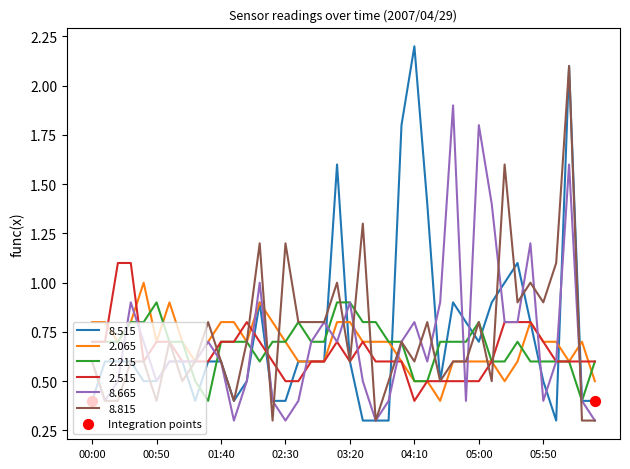

What is the minimum value for 8.815?

0.3